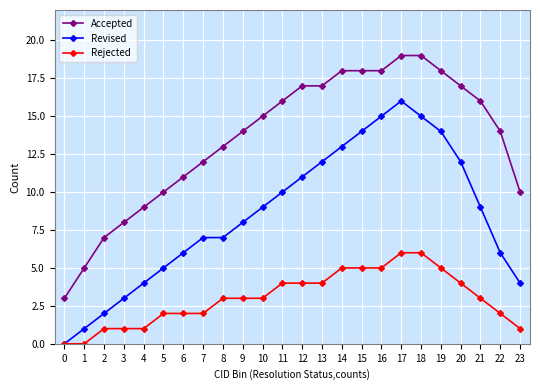

True or false: Revised has a value of 13 at 14.

True